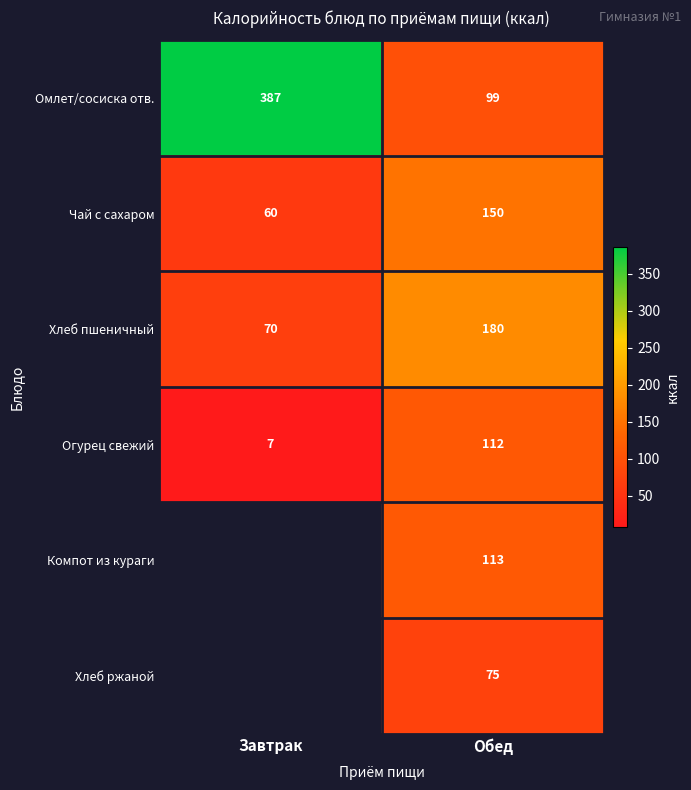

At Обед, list the series in order from smallest to largest.

Хлеб ржаной, Омлет/сосиска отв., Огурец свежий, Компот из кураги, Чай с сахаром, Хлеб пшеничный